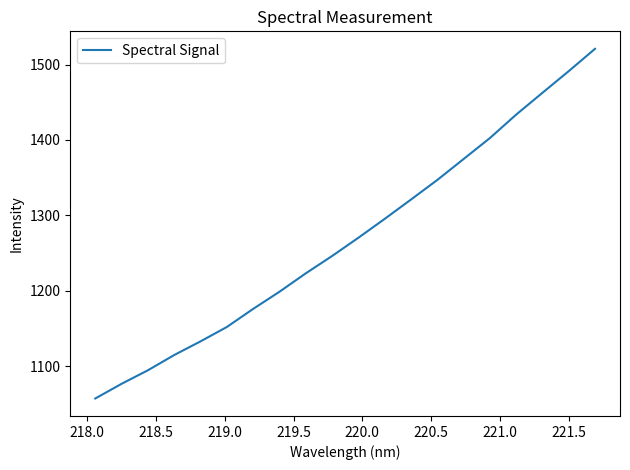

What is the maximum value shown in the chart?

1520.9